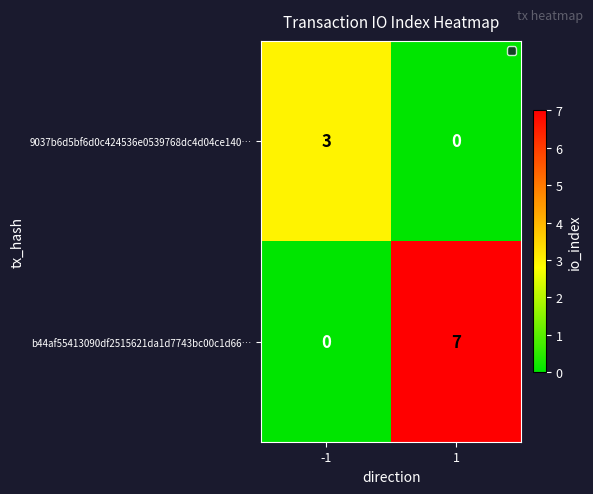

Reading right to left, list all the values displayed in this chart.

9037b6d5bf6d0c424536e0539768dc4d04ce140…: 1=0	-1=3
b44af55413090df2515621da1d7743bc00c1d66…: 1=7	-1=0